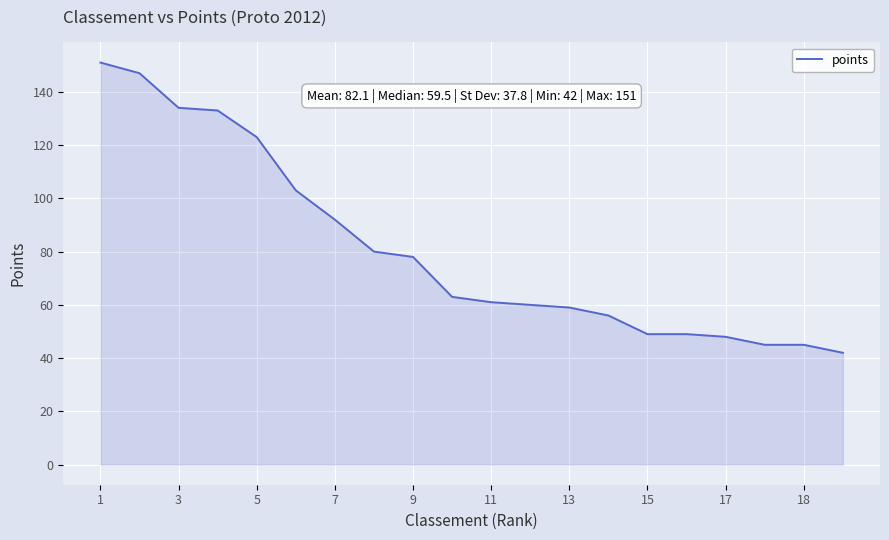

What is the smallest value displayed?

42